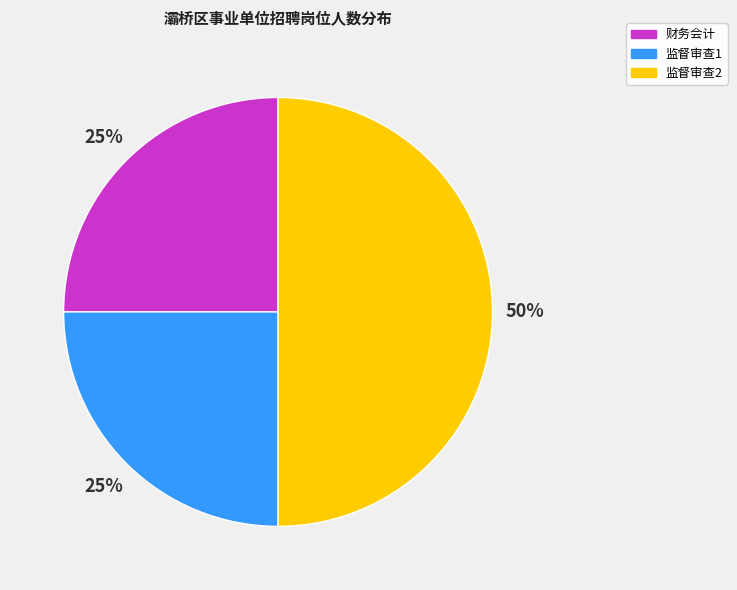

How many segments does this pie chart have?

3